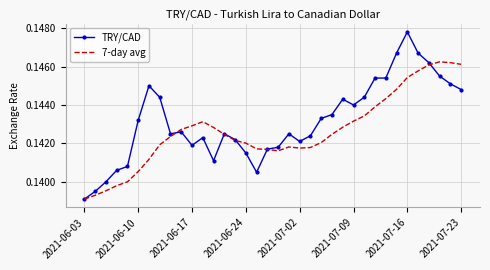

Which series has the largest total across all categories?

TRY/CAD